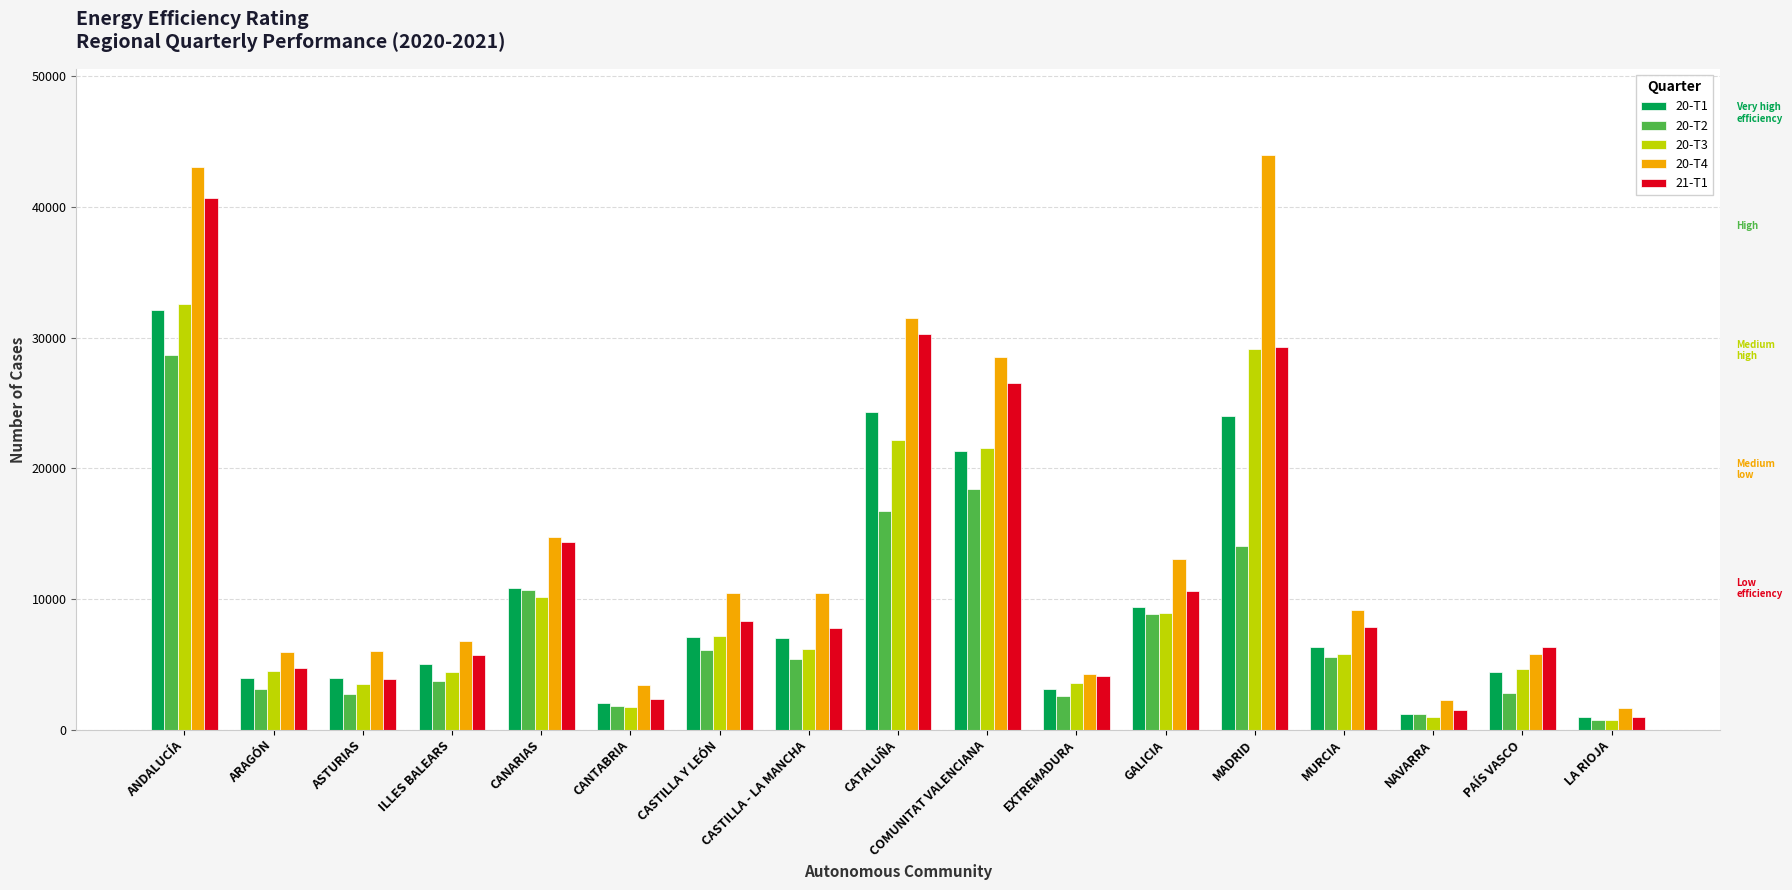

Which series has the widest spread of values?

20-T4